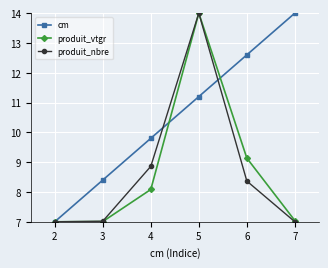

What is the smallest value displayed?

7.0